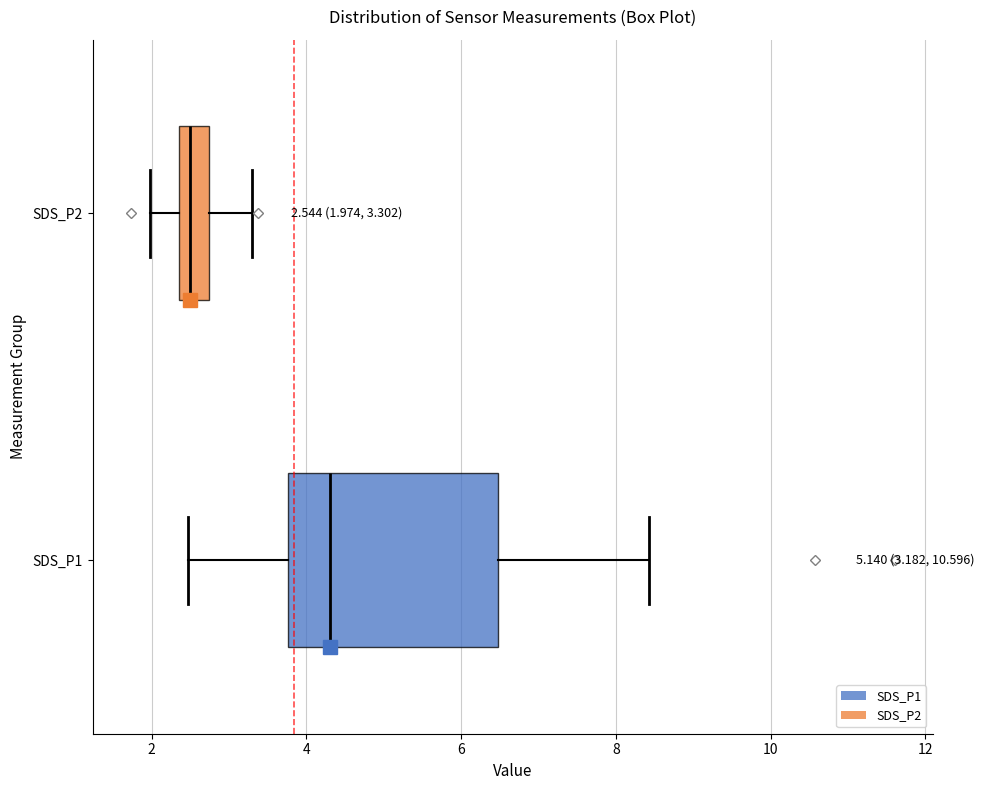

Comparing the boxes themselves (not the whiskers), which one is the widest?

SDS_P1